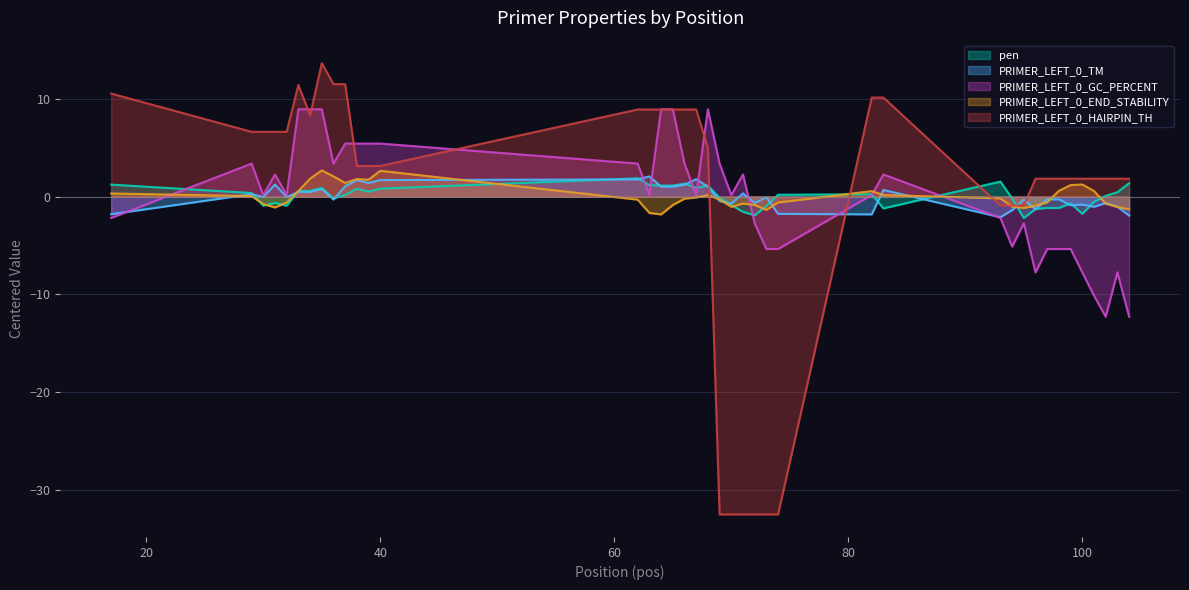

What is the total value across all series at 39?

12.1